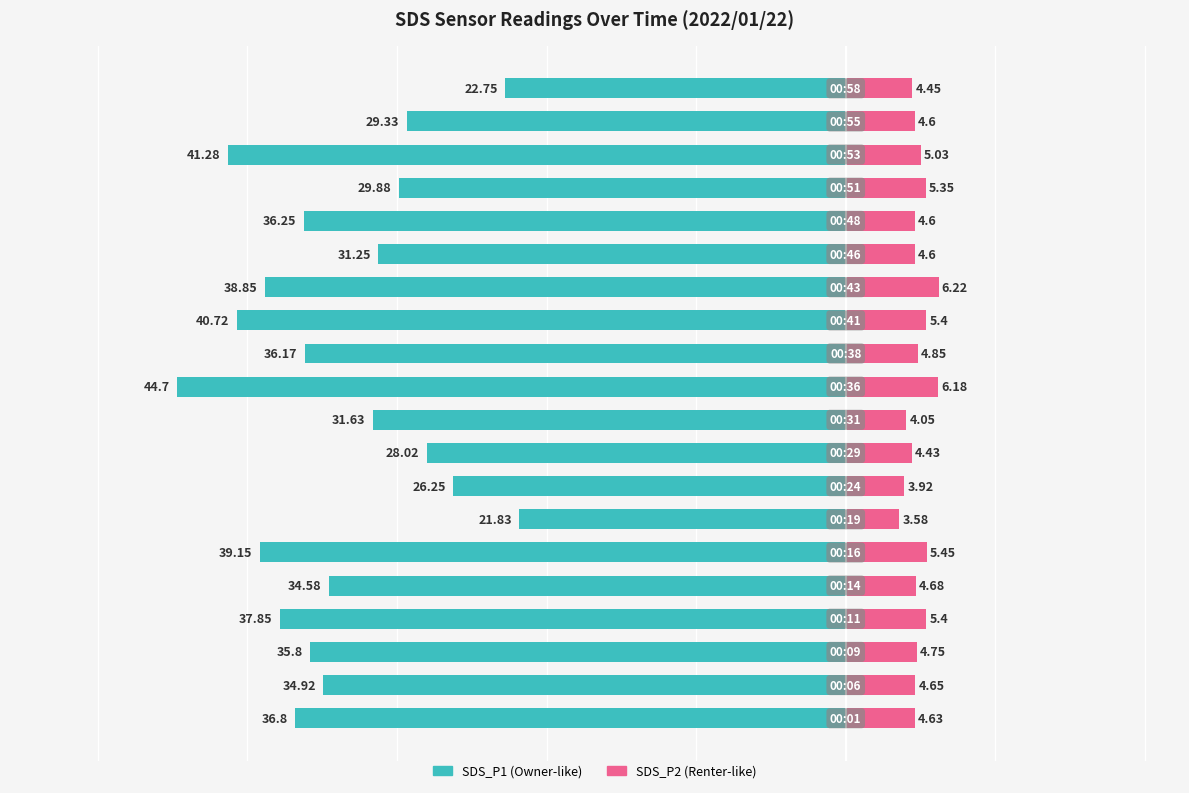

Count the number of data series in this chart.

2